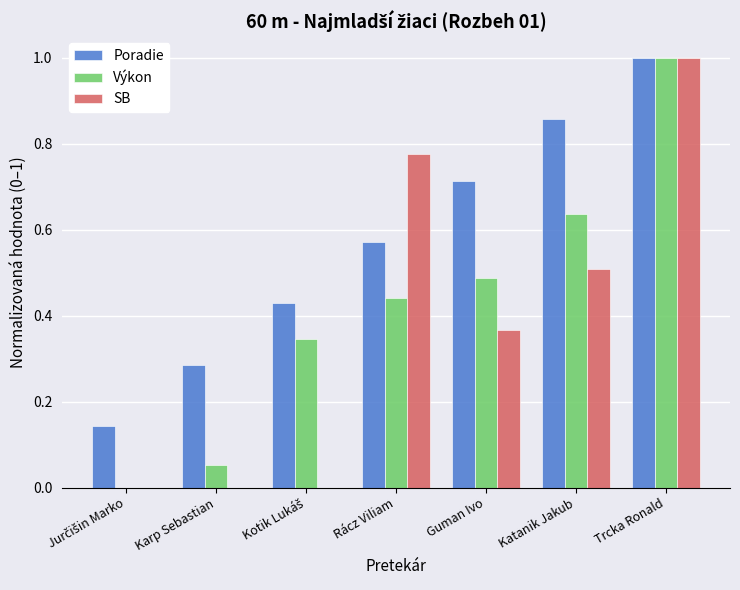

What is the sum of the Poradie values at Katanik Jakub and Rácz Viliam?

1.4